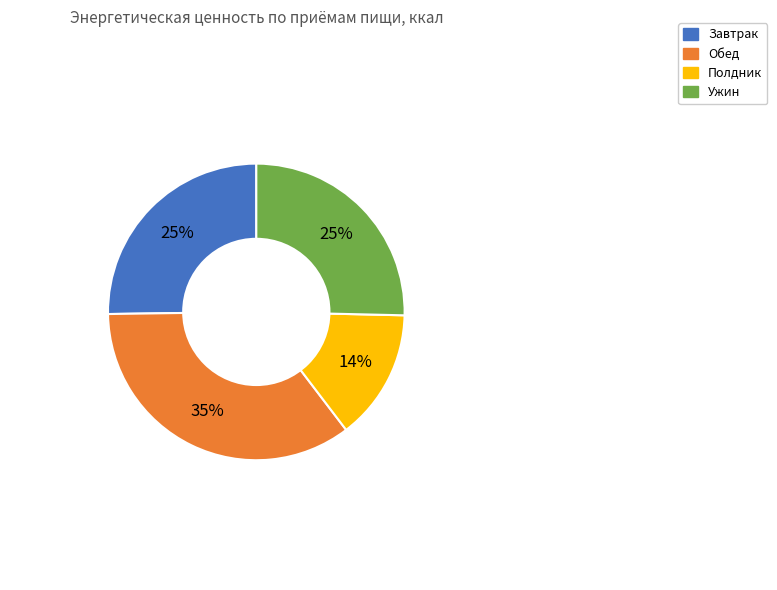

Which slice is the smallest?

Полдник